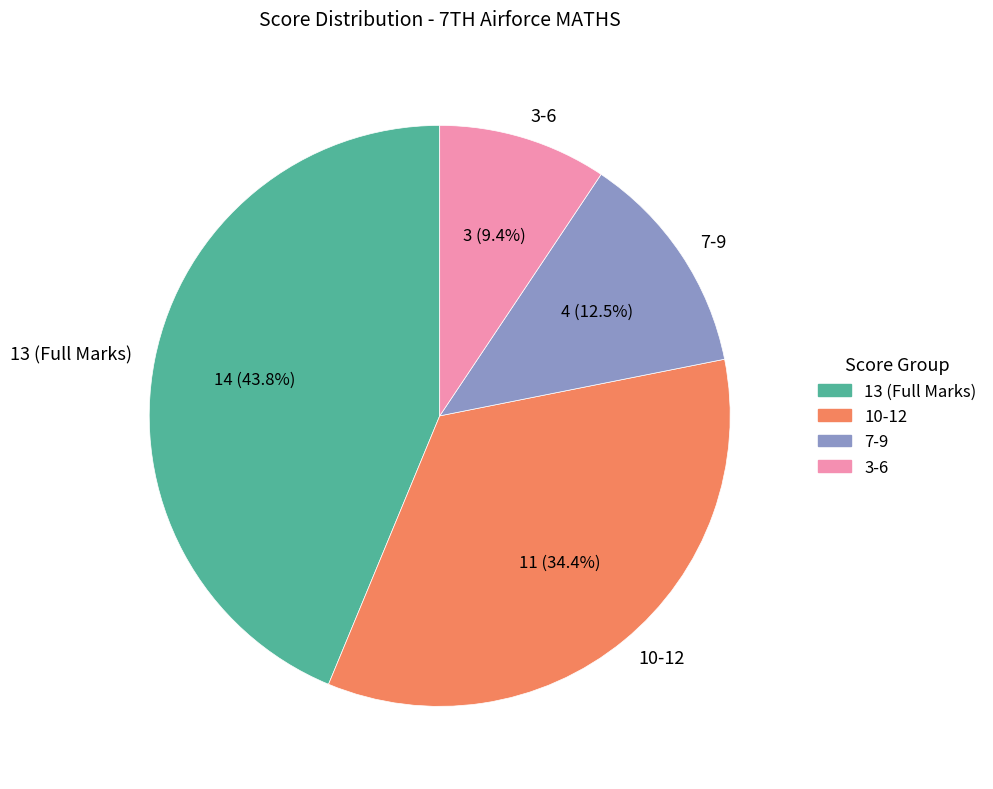

What percentage do 7-9 and 3-6 together represent?

21.9%